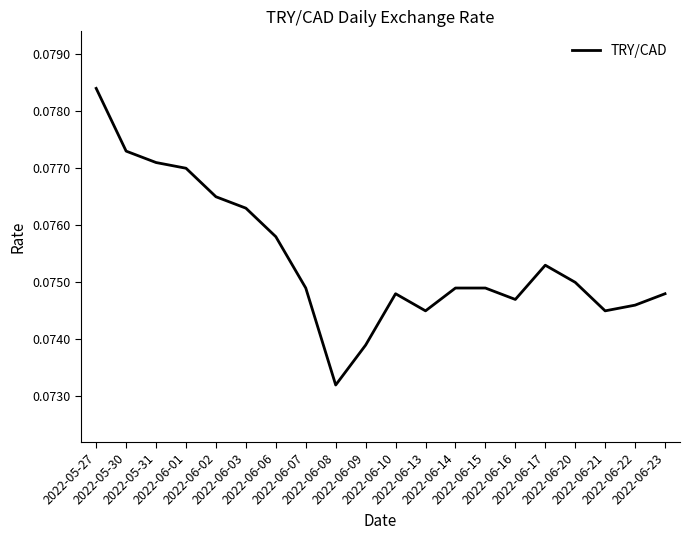

How many points are higher than both their immediate neighbors (excluding endpoints)?

2